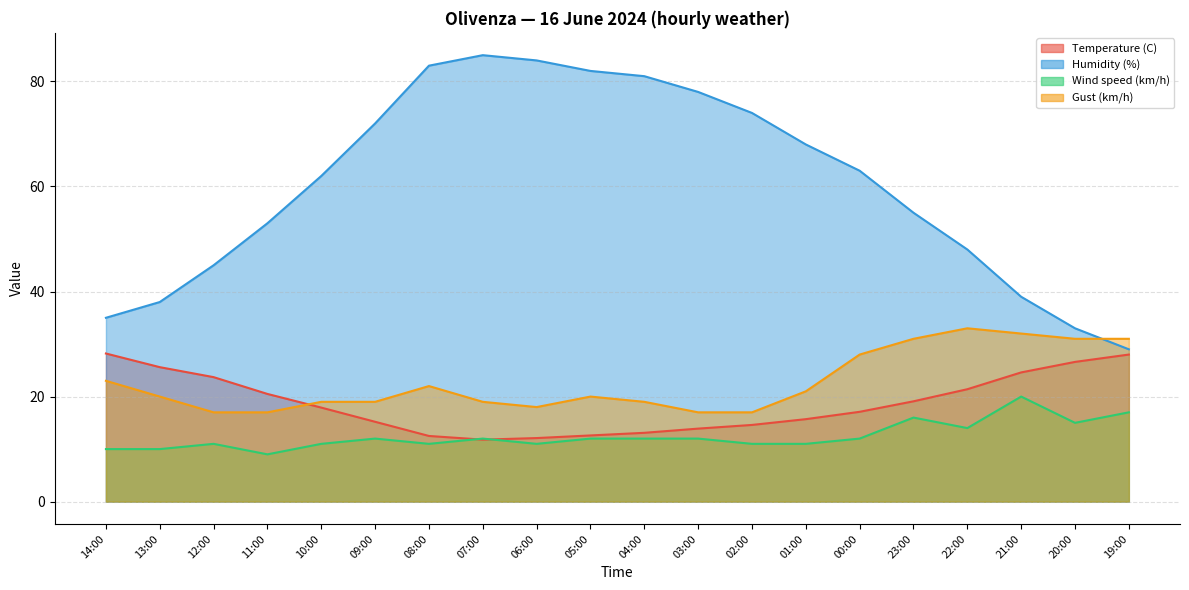

The Temperature (C) series shows 12.1 at 06:00. True or false?

True